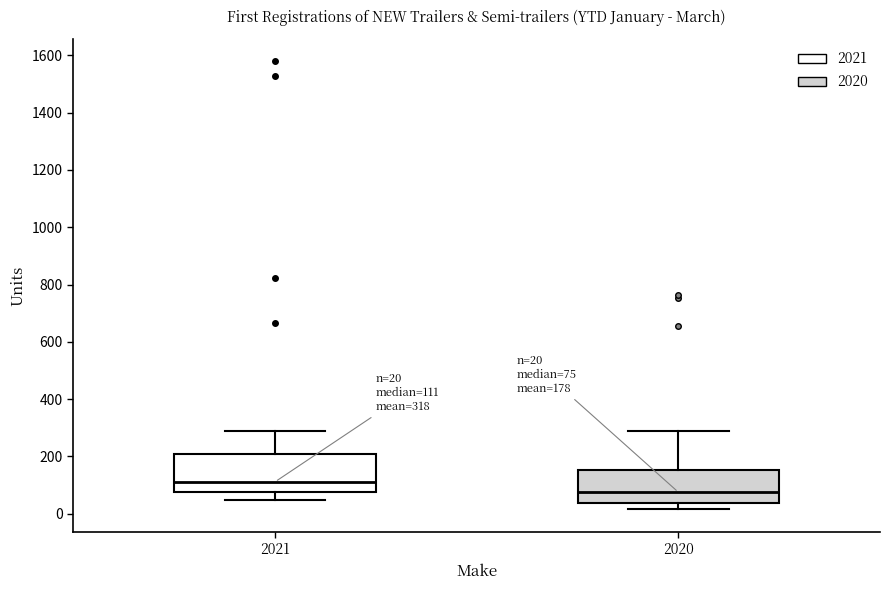

Which box has the highest median line?

2021